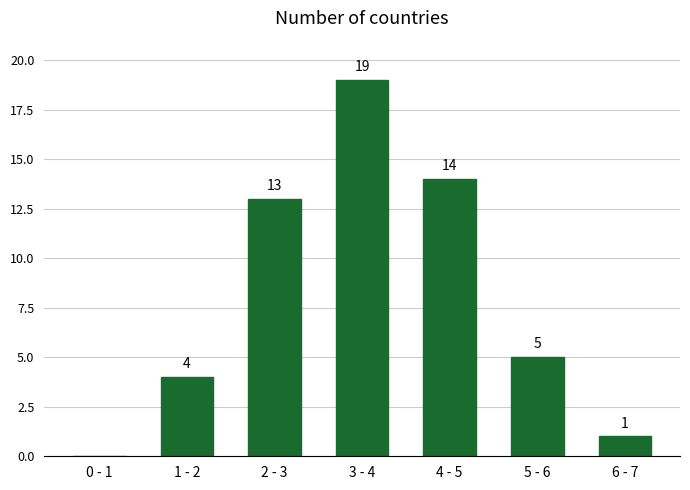

Reading left to right, extract all data points from this chart.

0 - 1=0	1 - 2=4	2 - 3=13	3 - 4=19	4 - 5=14	5 - 6=5	6 - 7=1